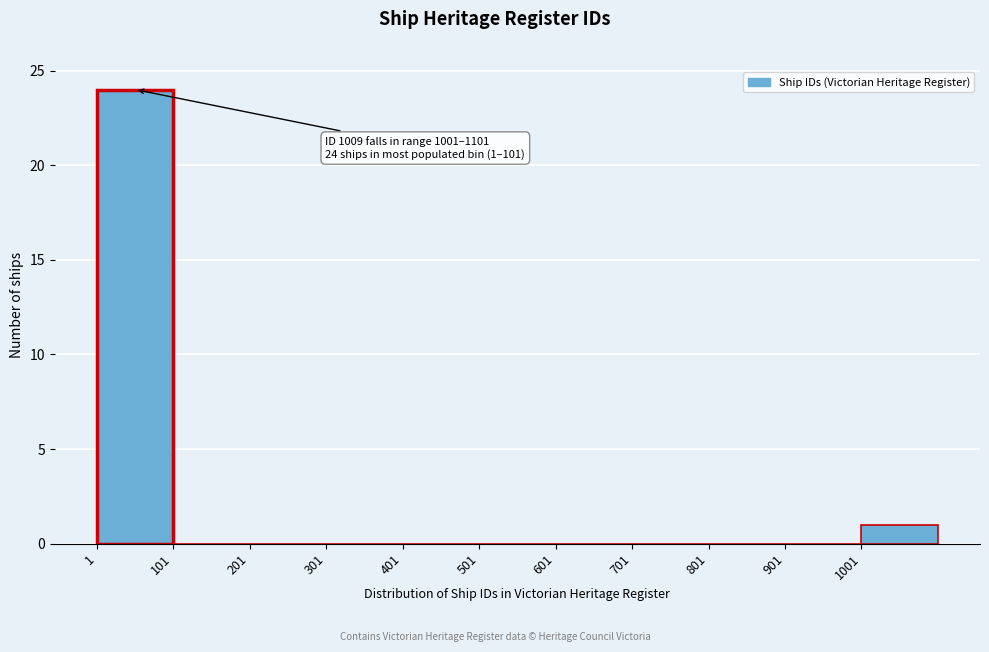

Which range on the x-axis has the tallest bar?

1 to 101